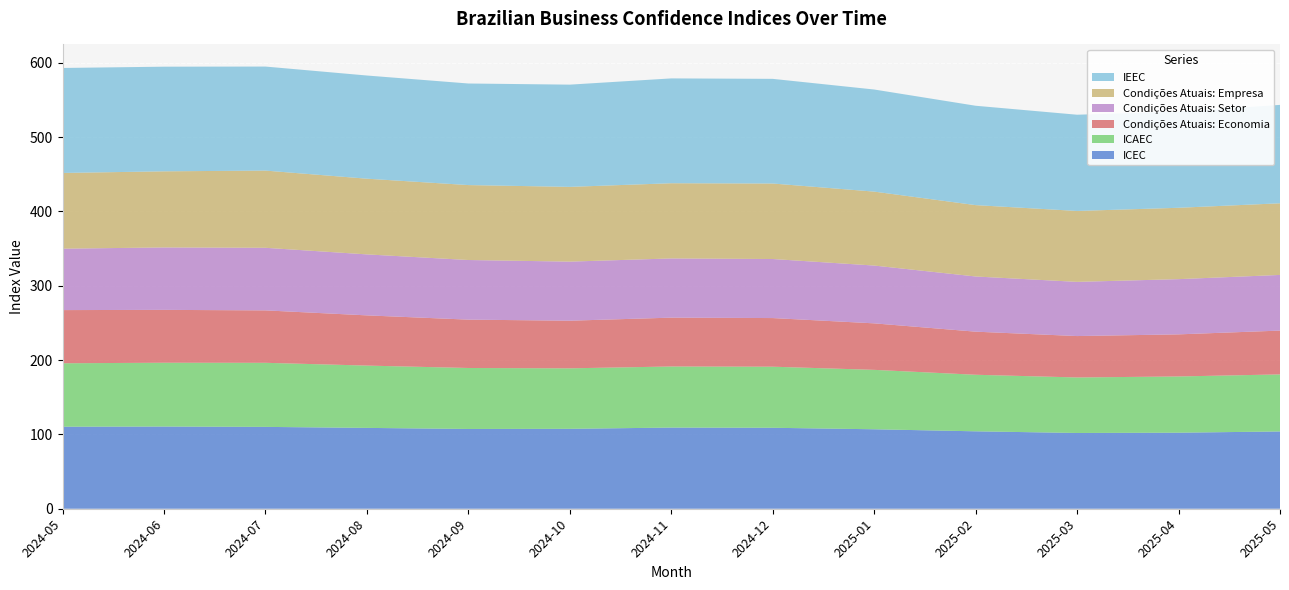

Reading left to right, what are all the values shown in this chart?

ICEC: 110.4	110.6	110.2	108.8	107.4	107.5	109.2	109.0	106.9	104.2	102.0	102.3	104.0
ICAEC: 85.4	85.9	86.2	83.8	82.0	81.4	82.2	82.2	80.0	76.1	74.7	75.7	76.8
Condições Atuais: Economia: 71.6	71.1	70.6	67.6	65.1	64.1	65.7	65.5	62.6	58.0	55.7	56.7	59.0
Condições Atuais: Setor: 82.6	84.0	84.2	82.1	80.2	79.5	79.7	79.5	77.8	74.3	72.9	74.3	74.9
Condições Atuais: Empresa: 101.9	102.4	103.9	101.9	100.8	100.6	101.2	101.6	99.5	96.0	95.4	96.0	96.4
IEEC: 141.3	140.8	140.0	138.9	136.7	137.6	141.1	140.8	137.4	133.7	129.5	129.5	132.4